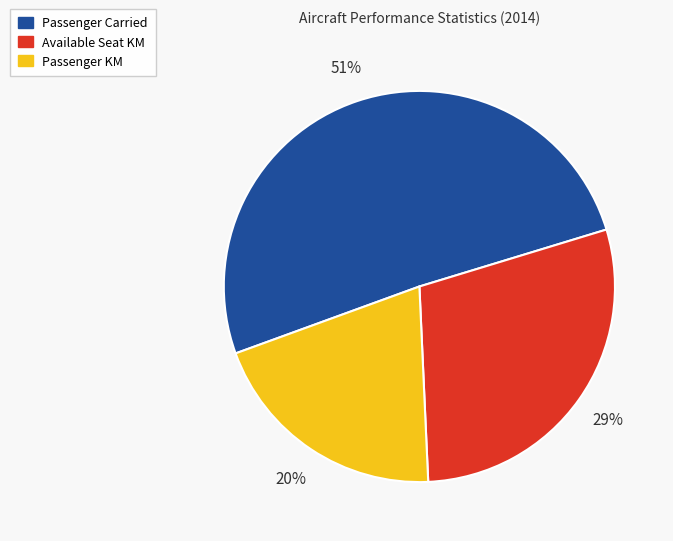

To the nearest percent, what is the difference between the largest and smallest slice percentages?

31%